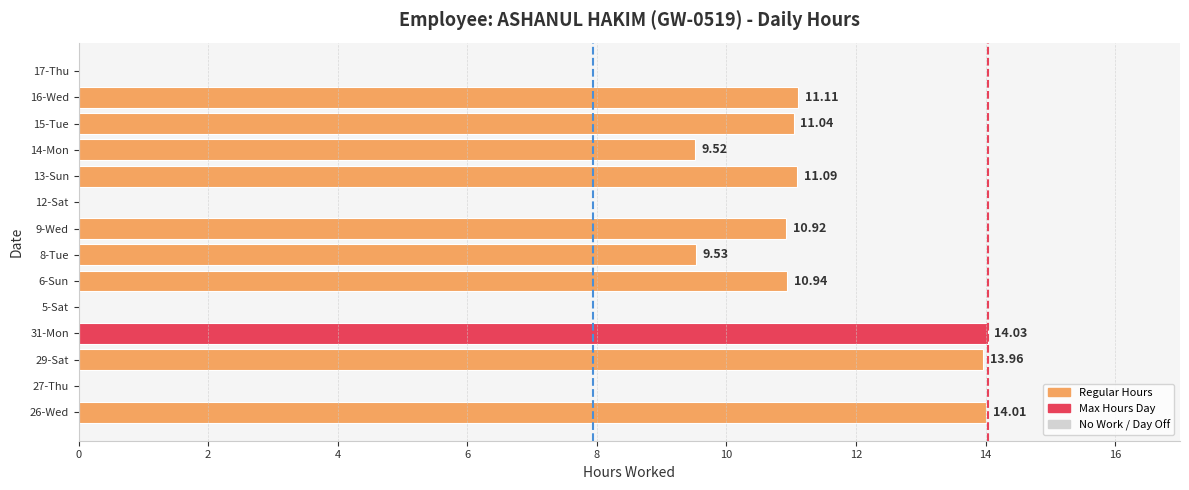

What is the sum of the values at 26-Wed and 14-Mon?

23.5